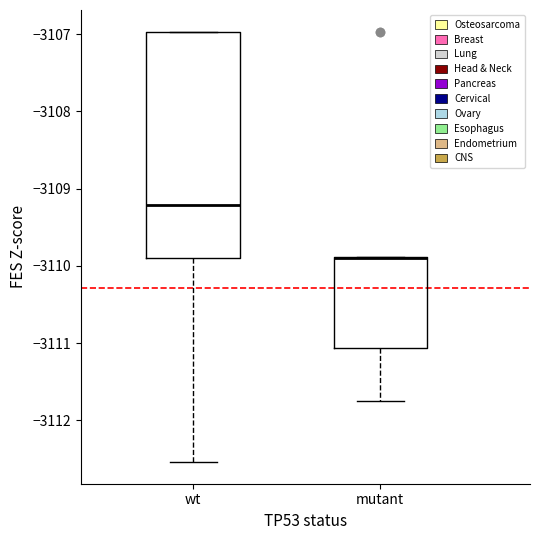

Reading left to right, transcribe this box plot: for each box, give where its median line is, the range the box spans, and where its two whiskers end, as read against the y-axis. The values are not printed on the chart, so give them approximately, as read against the axis.

wt: median -3109.2, box -3109.9 to -3107.0, whiskers -3112.5 to -3107.0
mutant: median -3109.9 (drawn on the box's upper edge), box -3111.1 to -3109.9, whiskers -3111.8 to -3109.9